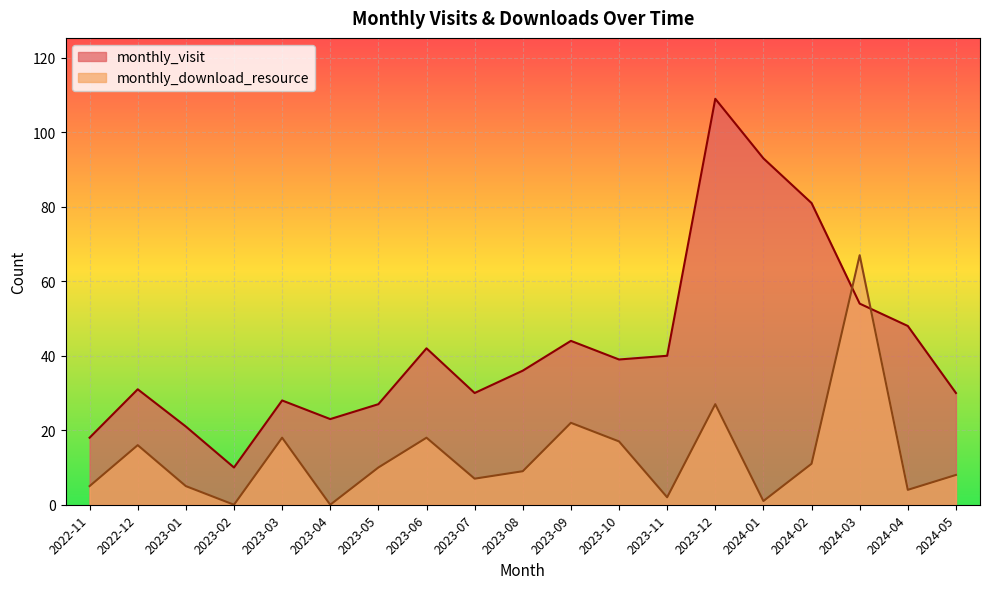

Rank the series by their average value, from highest to lowest.

monthly_visit, monthly_download_resource